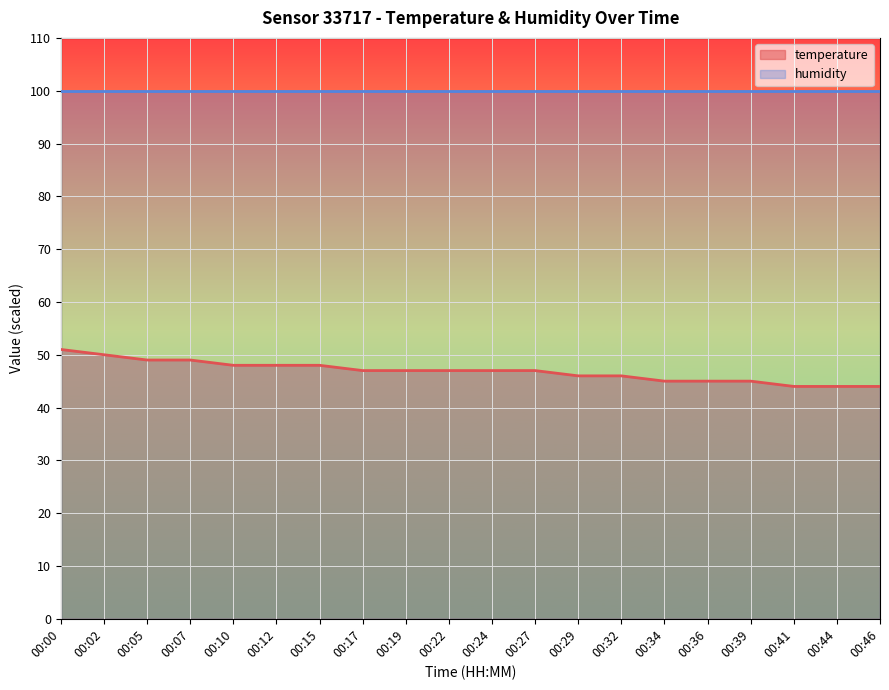

The value at 00:22 is 47. True or false?

True